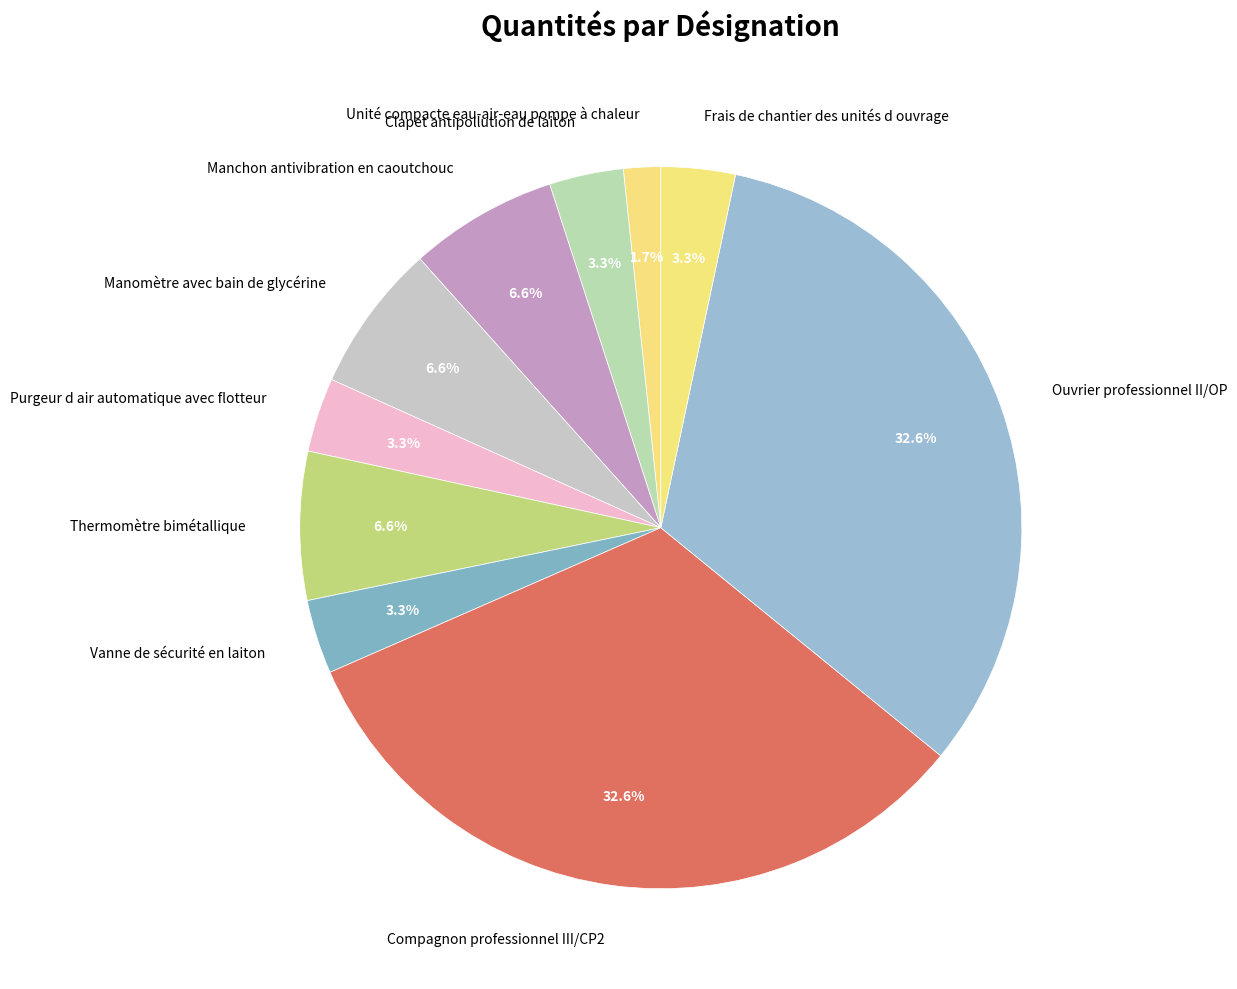

True or false: Vanne de sécurité en laiton accounts for 12% of the total.

False